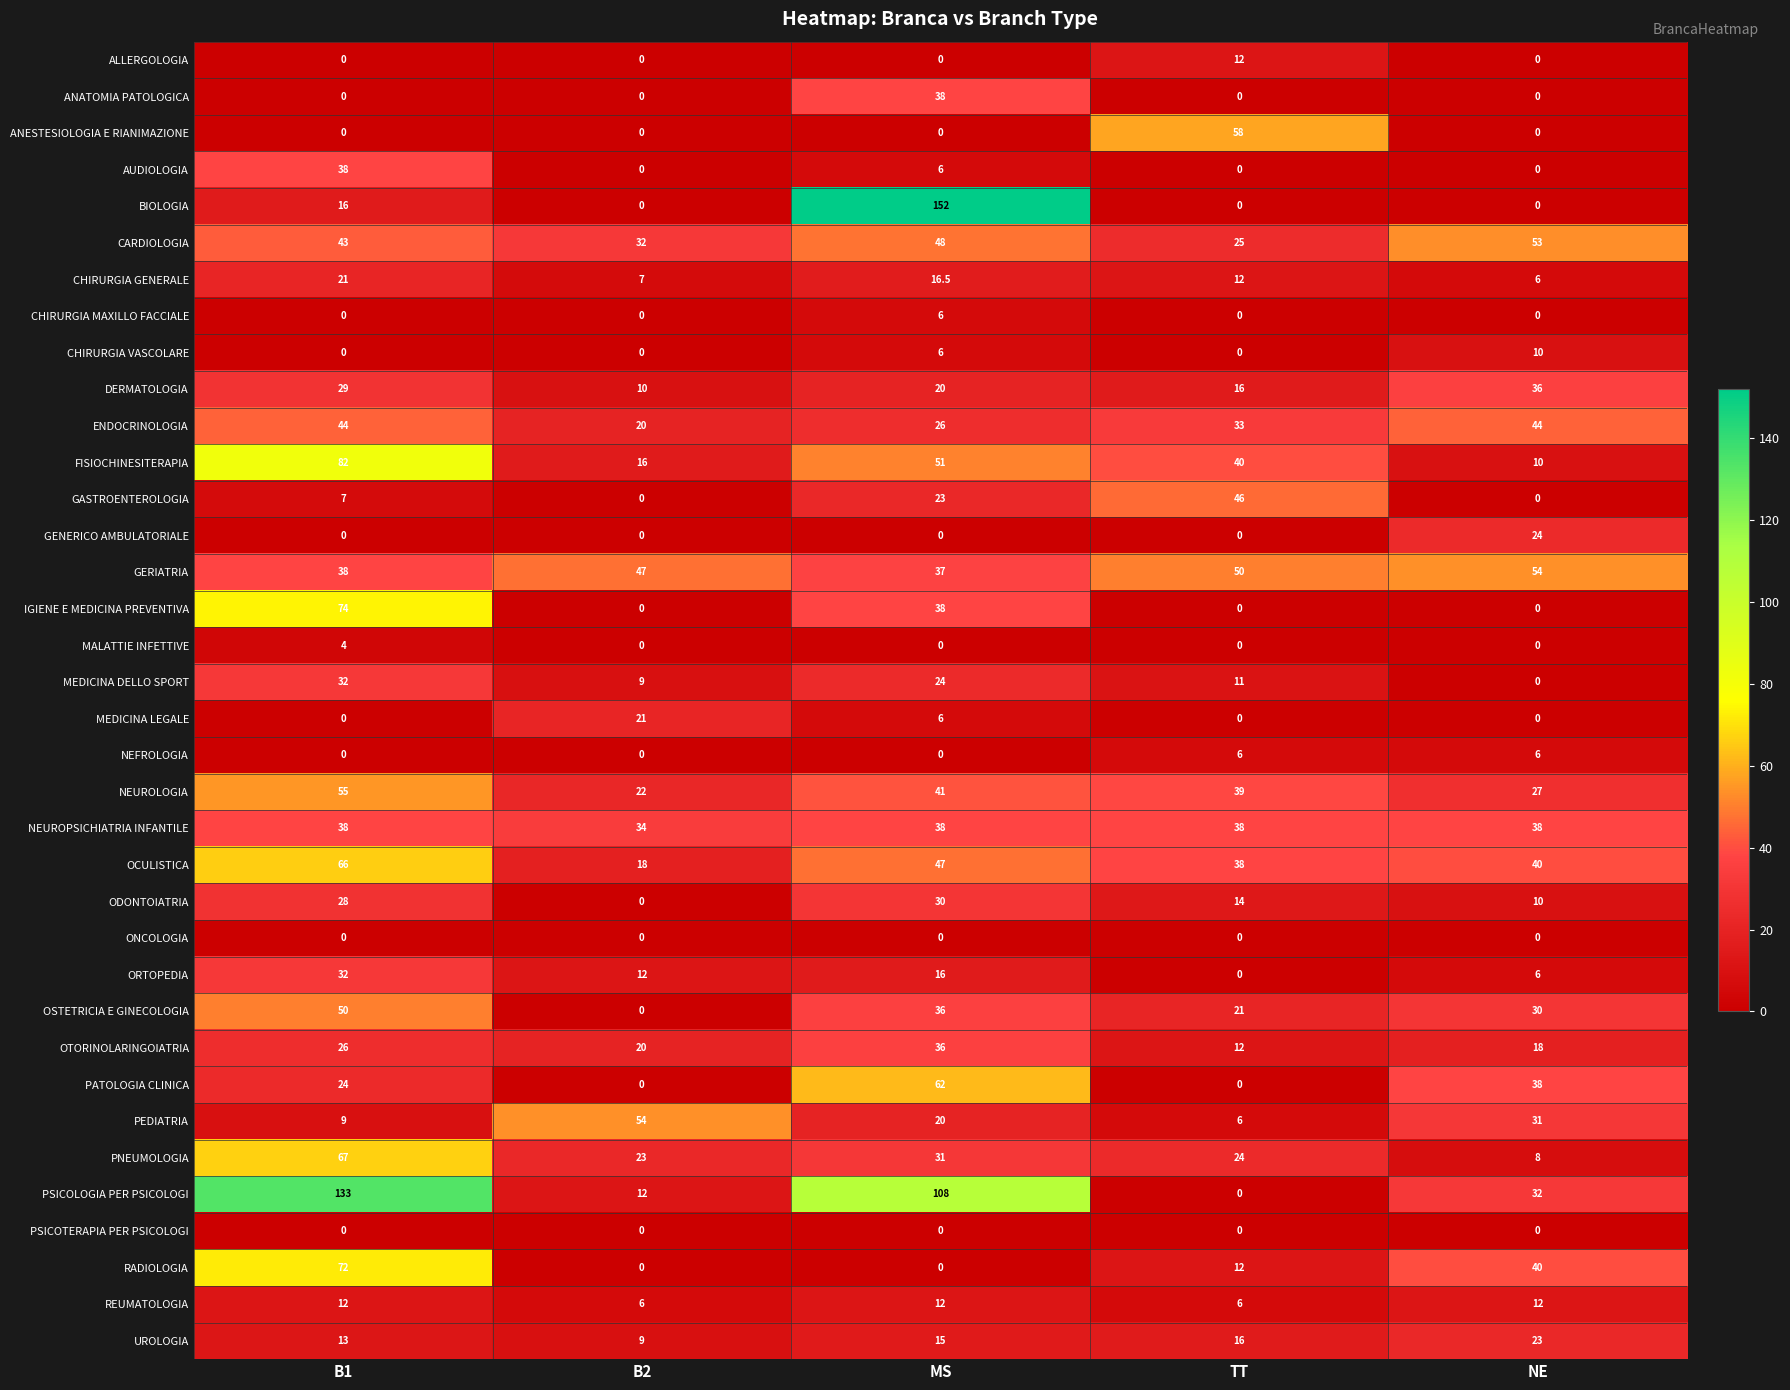

True or false: NEFROLOGIA has a value of 0.0 at B2.

True